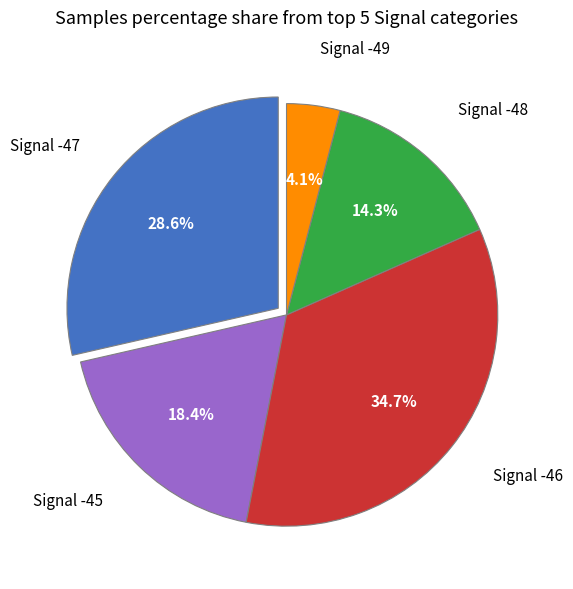

Is there a majority slice in this chart?

No